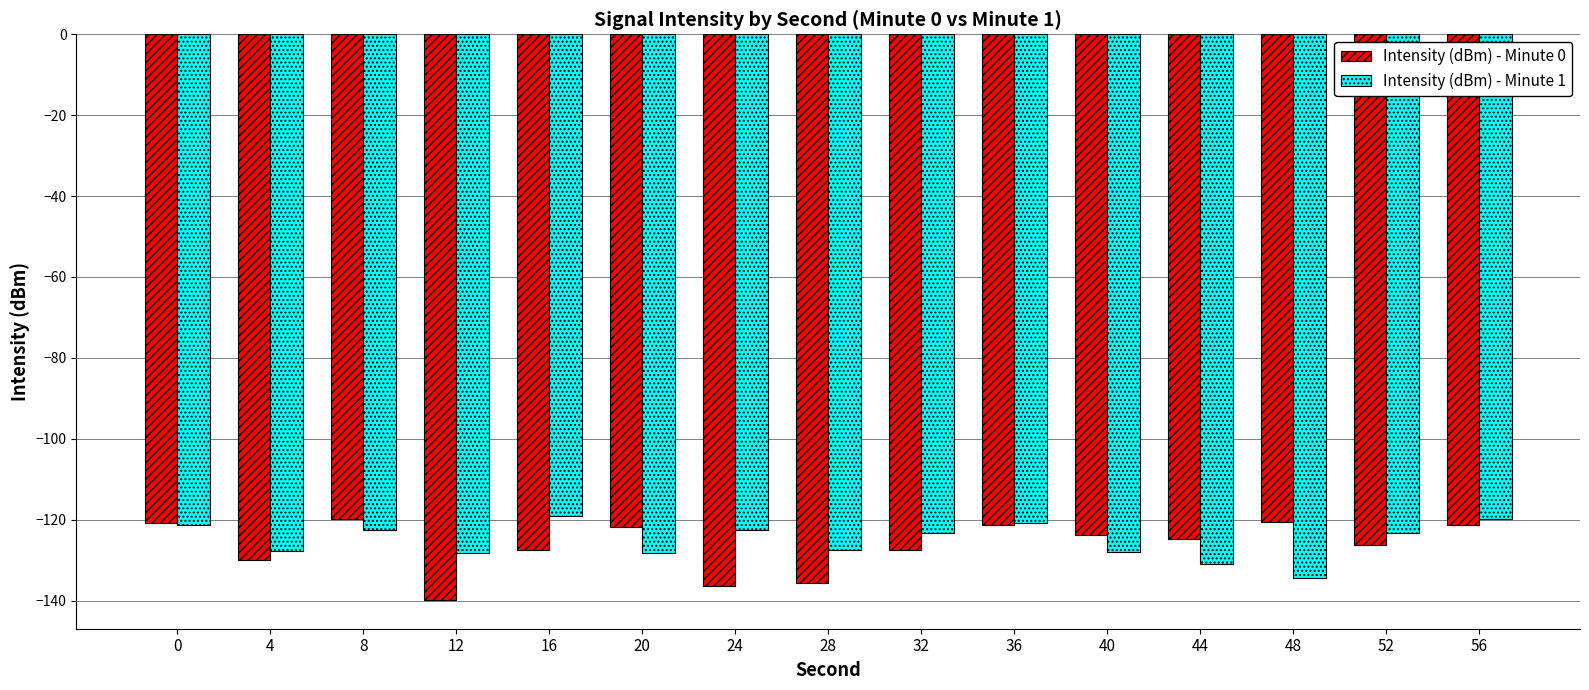

What is the approximate value of Intensity (dBm) - Minute 0 at 56?

-121.3